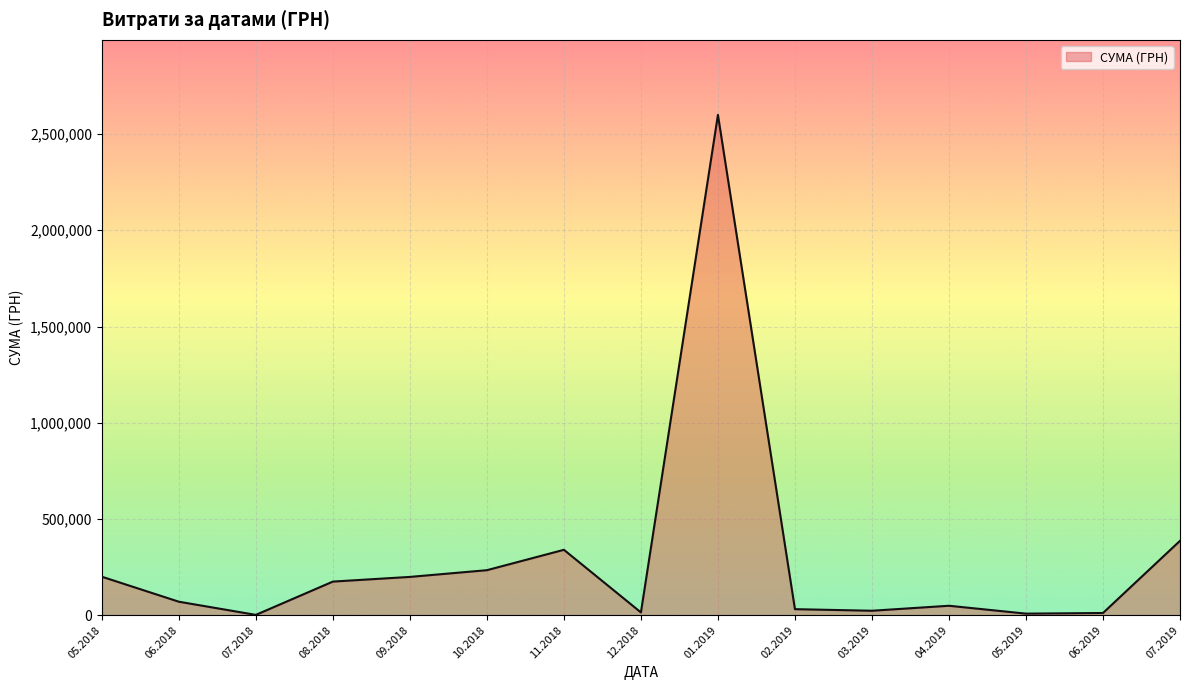

What is the maximum value shown in the chart?

2599574.3